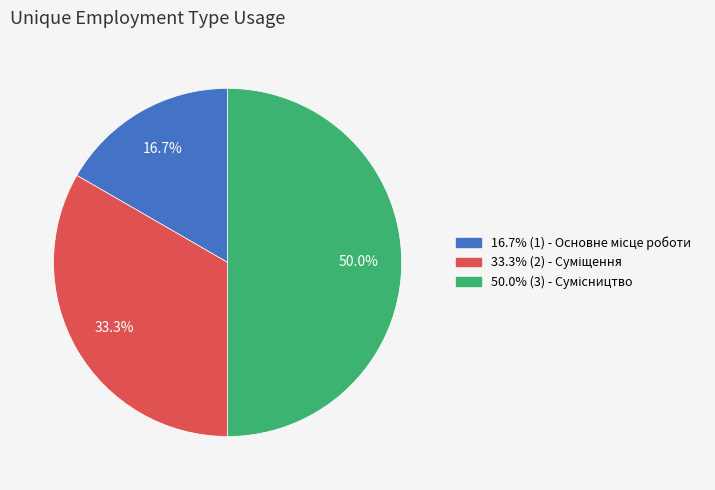

How many segments does this pie chart have?

3